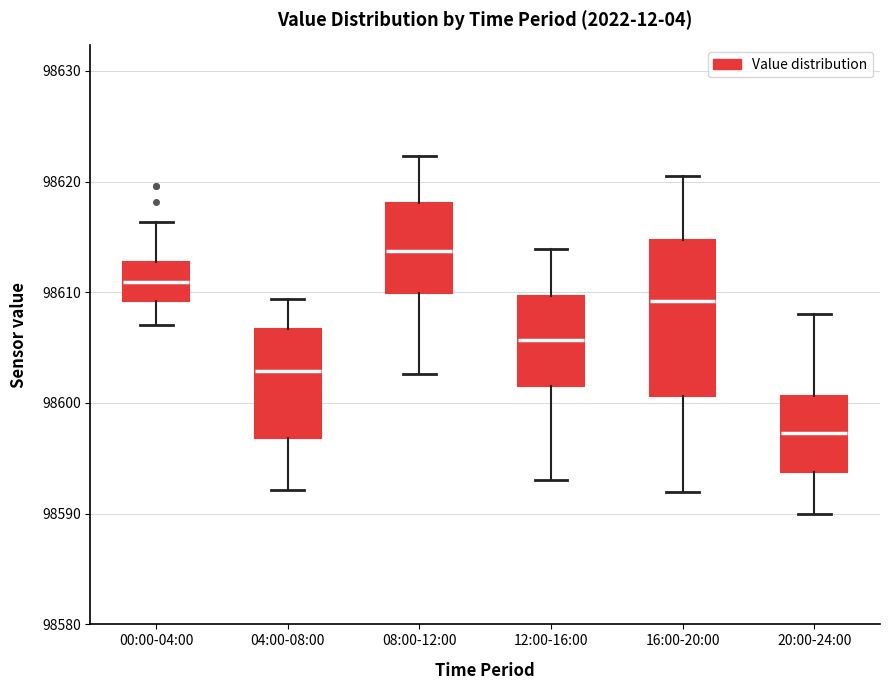

Which box's median line is the highest?

08:00-12:00